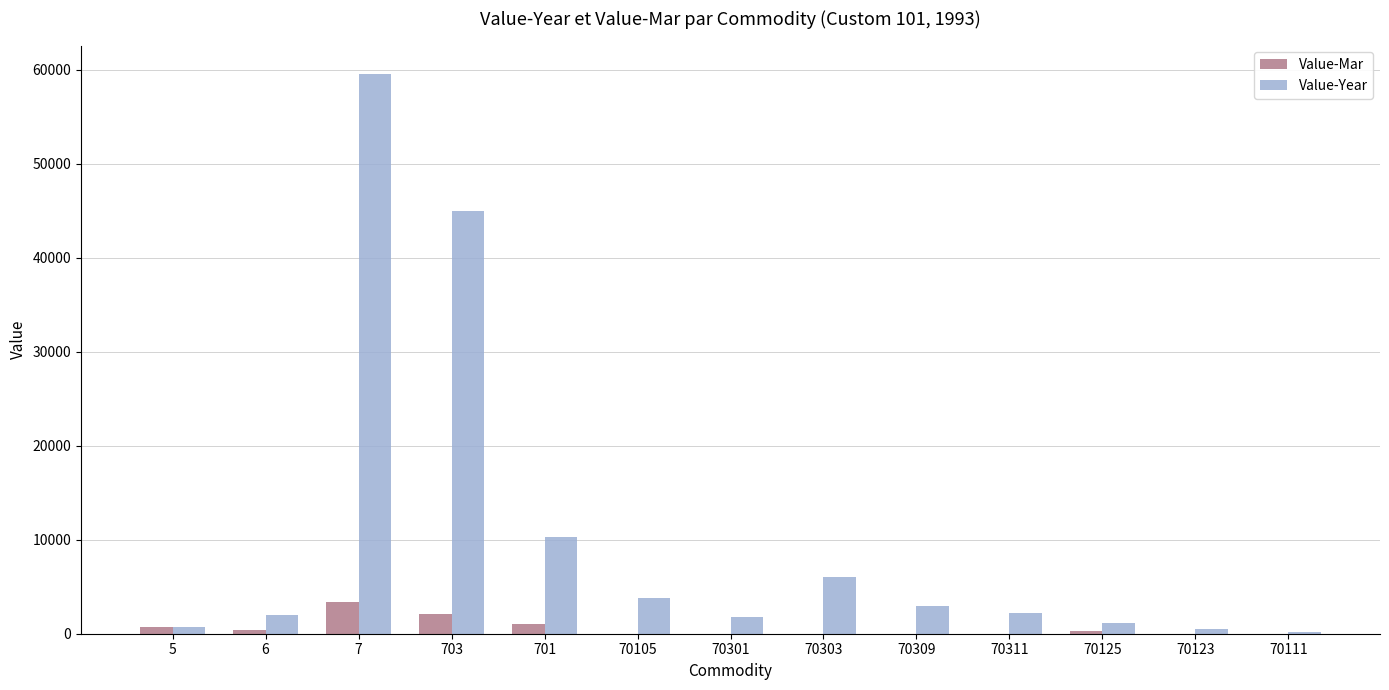

What is the average value of the Value-Mar series?

603